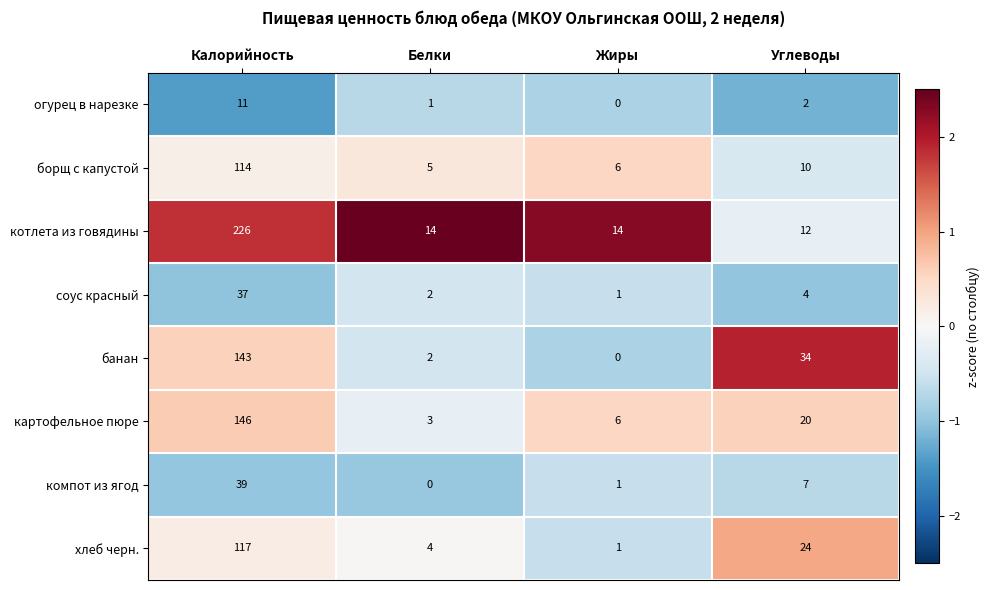

What is the maximum value shown in the chart?

226